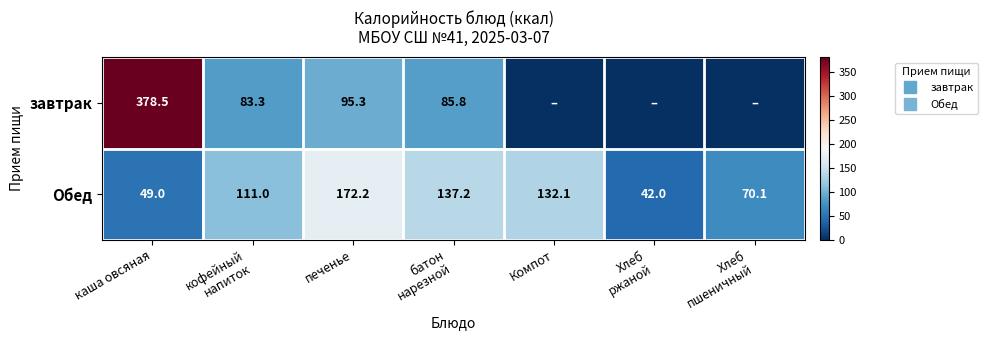

Is the value of завтрак at батон нарезной greater than the value of Обед at батон нарезной?

No